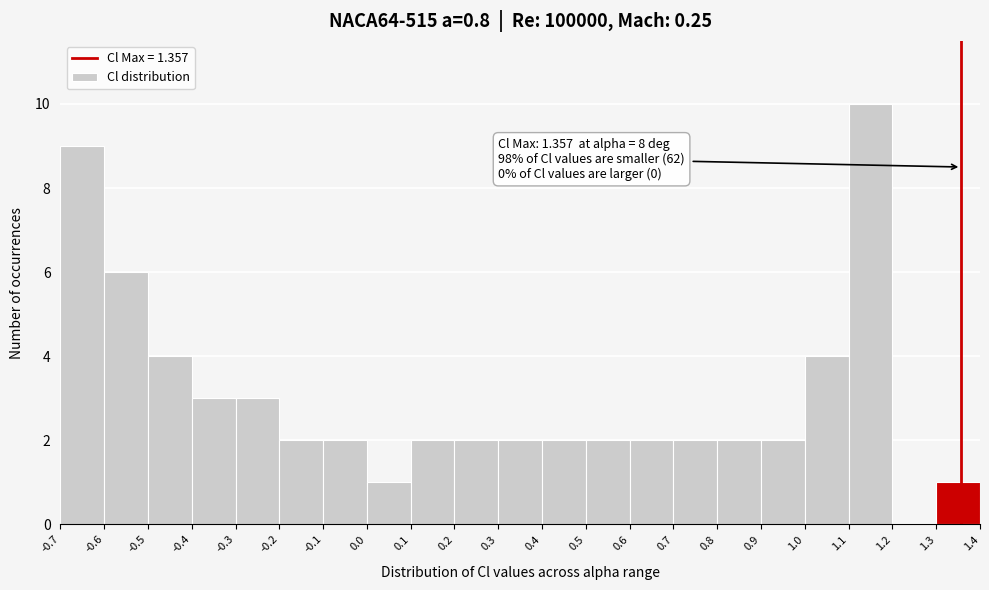

Over which range of the x-axis is the bar tallest?

1.1 to 1.2